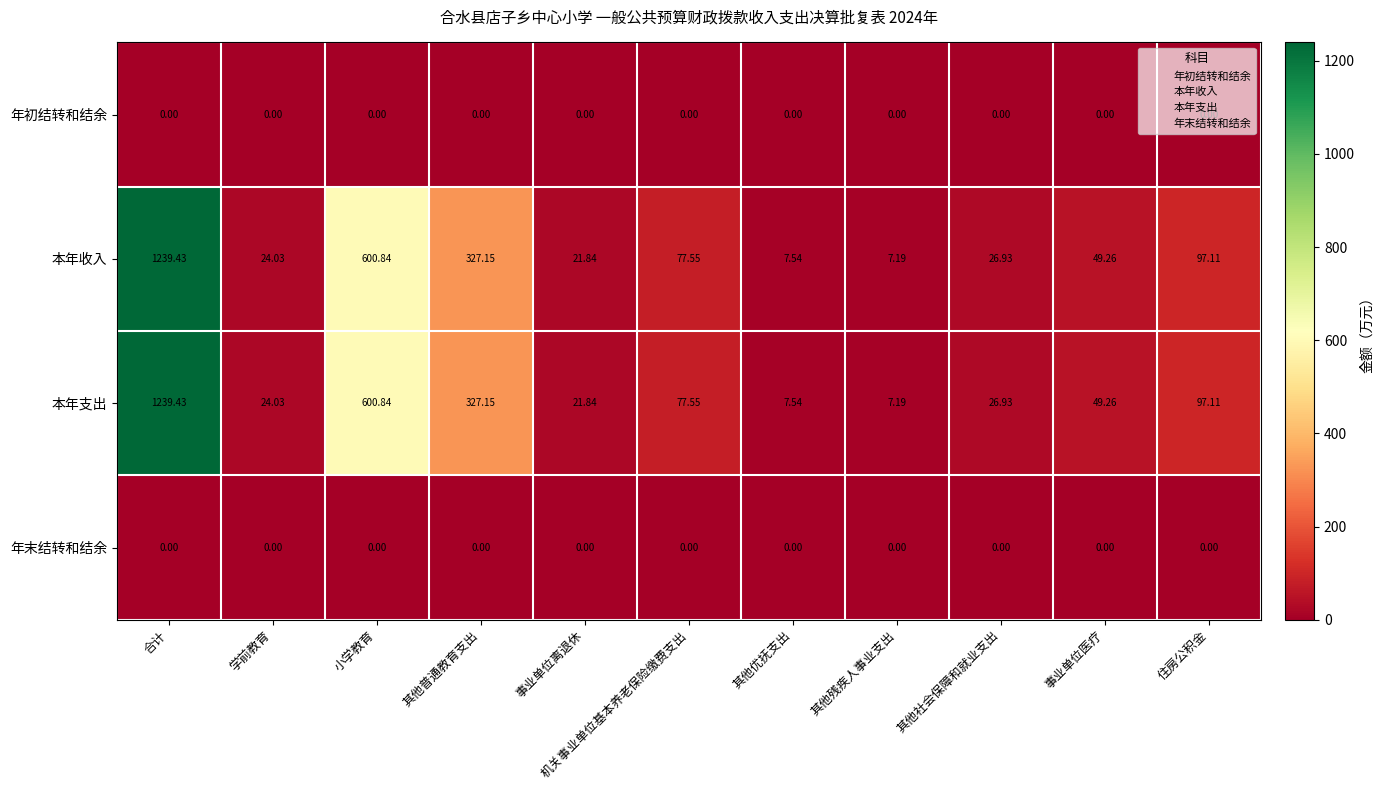

Which category has the highest value across all series?

合计